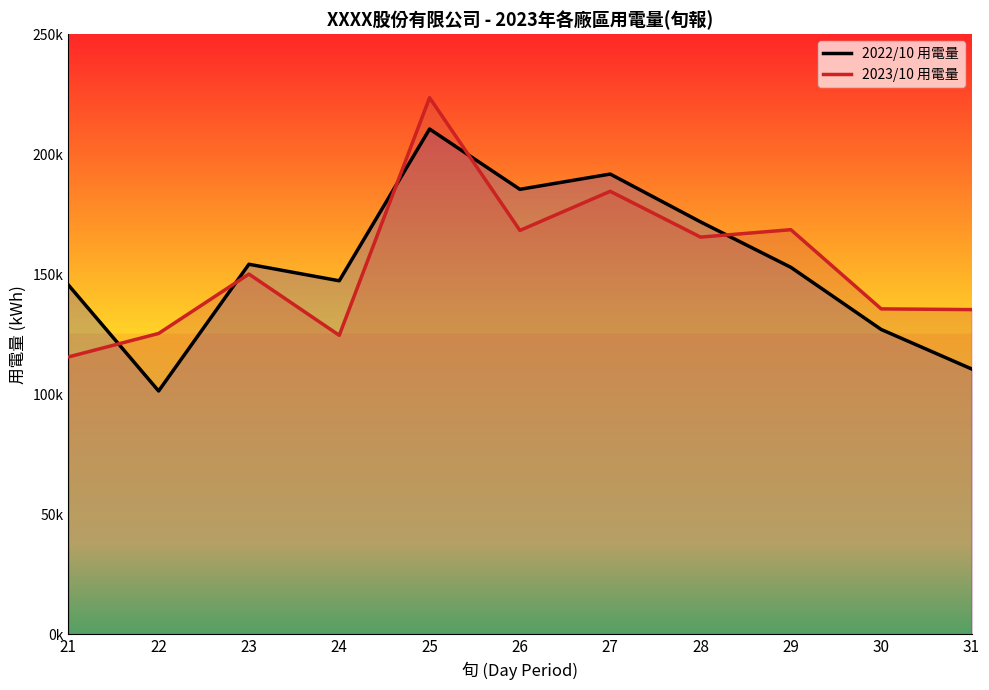

Which series has the largest total across all categories?

2022/10 用電量